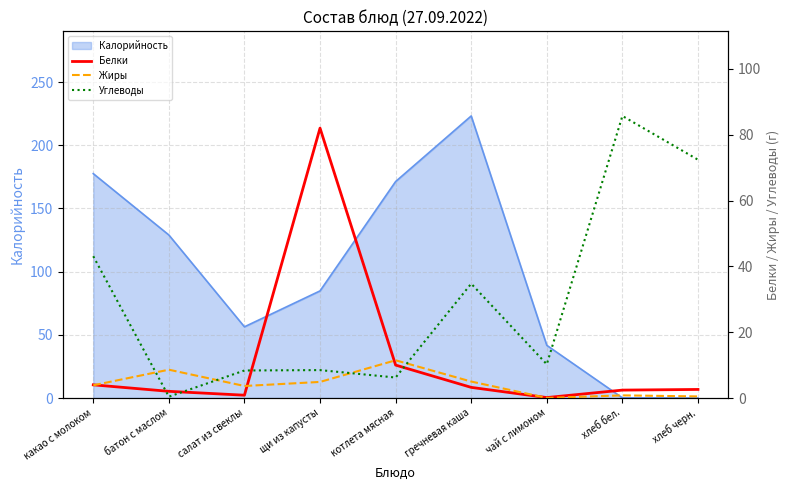

The Белки series shows 82.0 at щи из капусты. True or false?

True